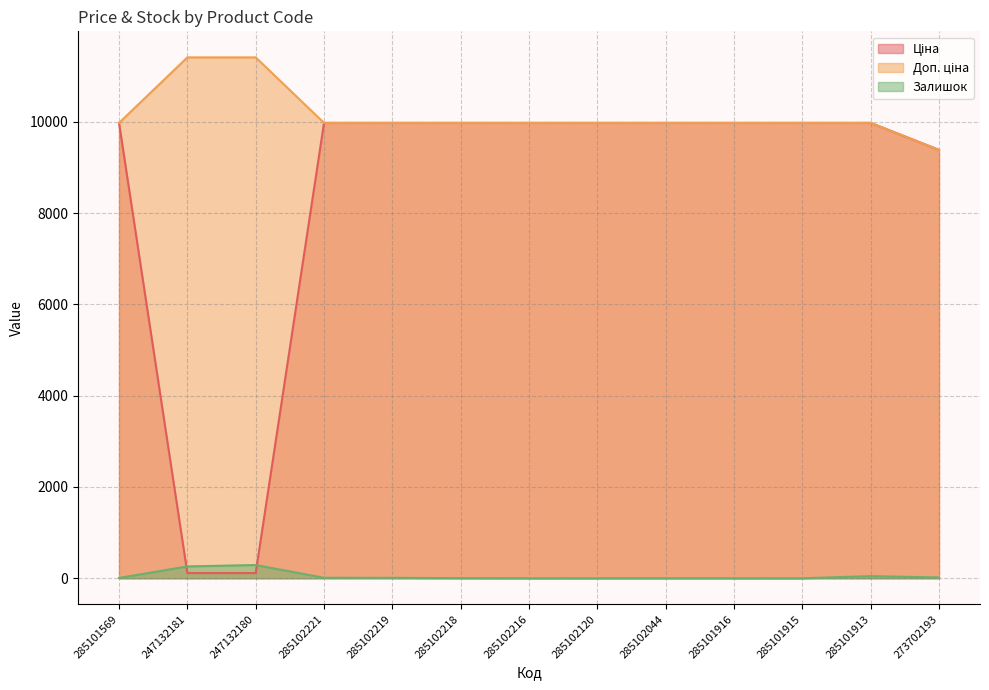

True or false: Ціна and Доп. ціна cross at least once.

False